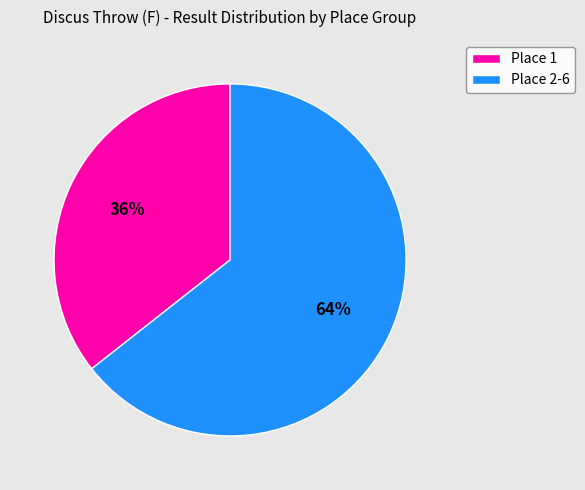

To the nearest percent, what is the average slice percentage?

50%